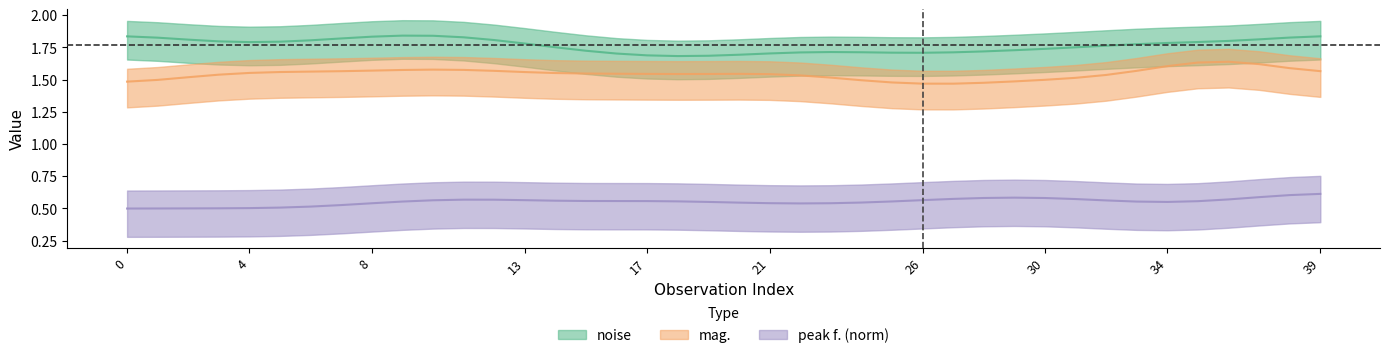

List the series in order of their peak value, highest first.

noise, mag., peak_f_norm